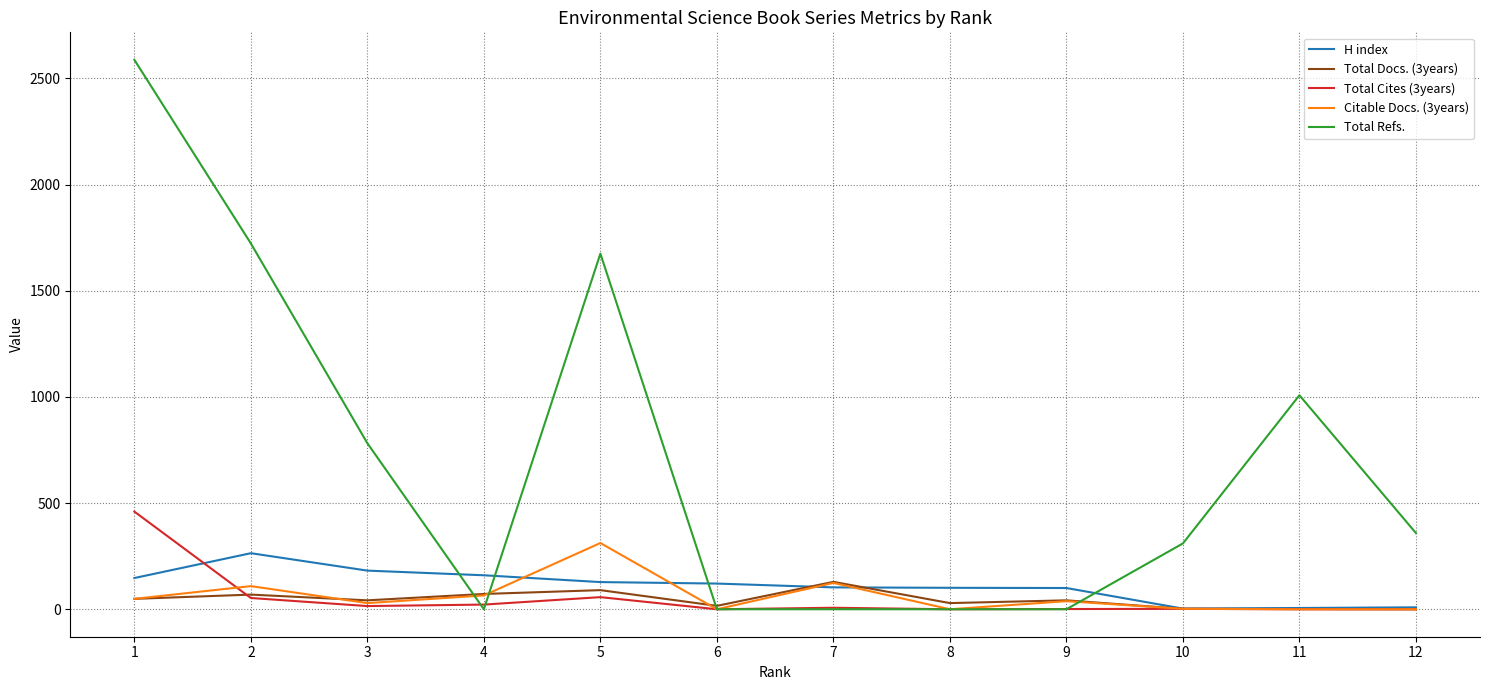

Which series has the largest total across all categories?

Total Refs.